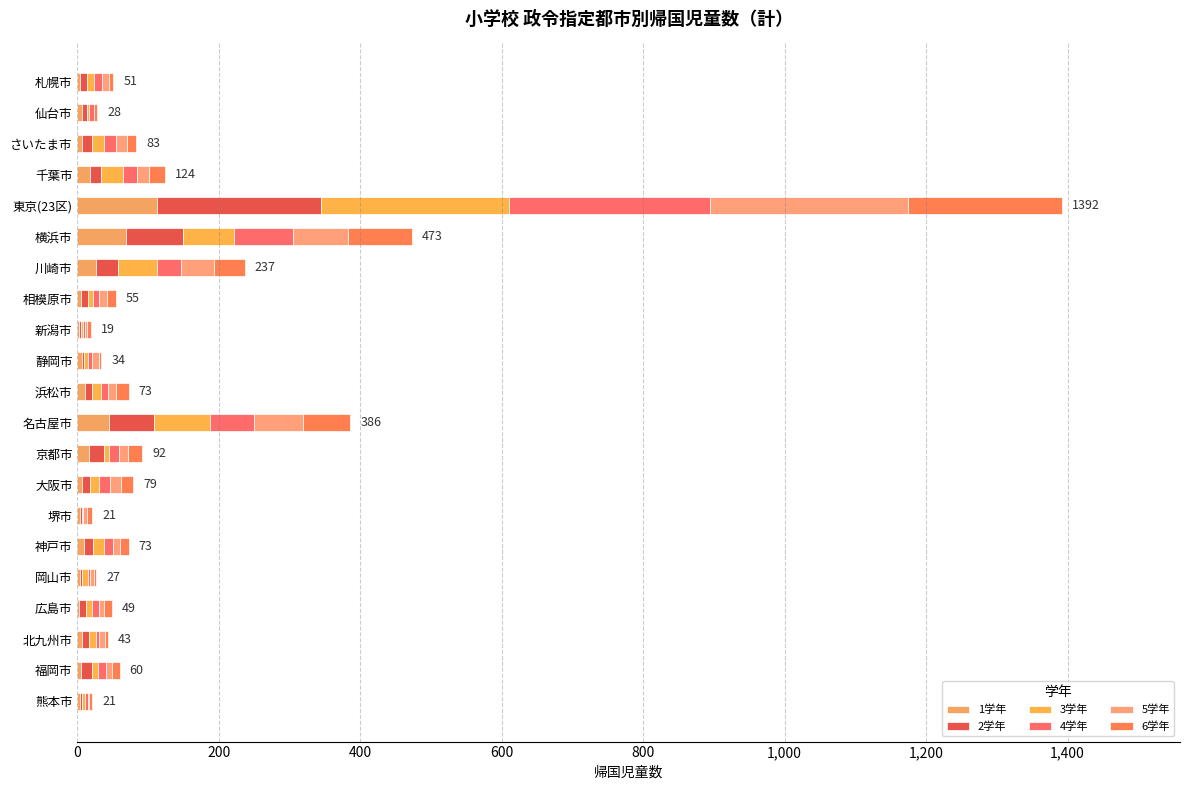

Which series has the largest total across all categories?

3学年